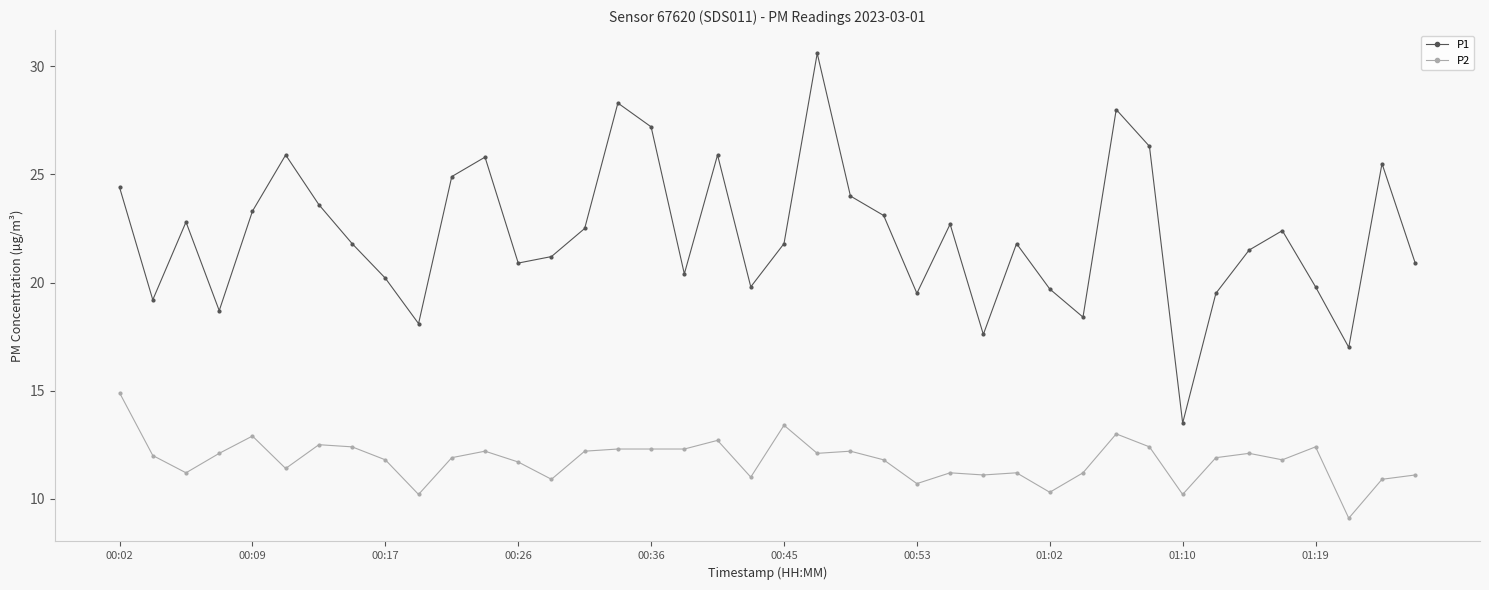

What is the value of the P1 point at the 19th from the left?

25.9